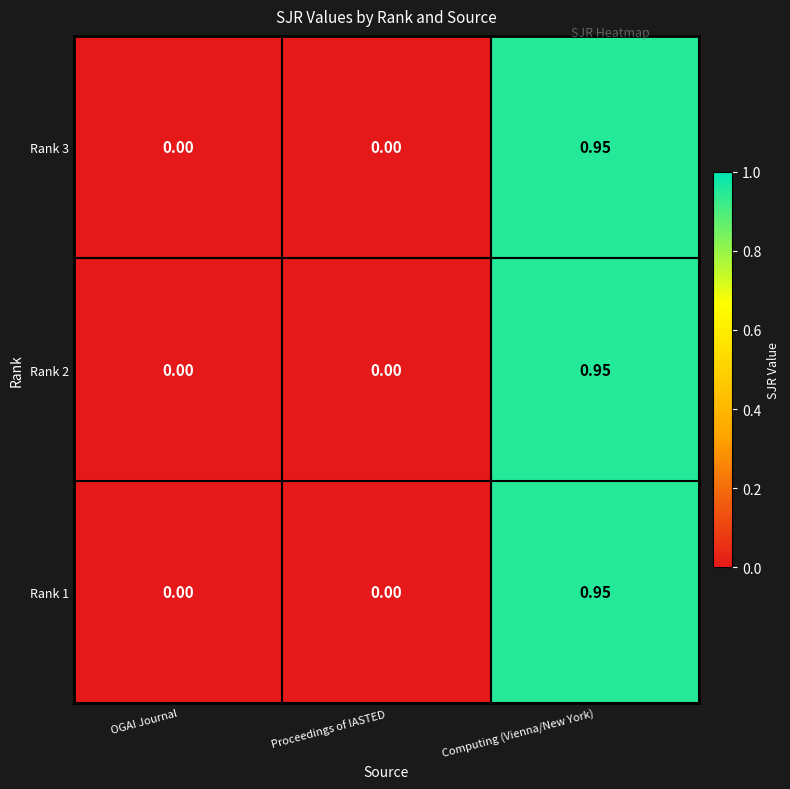

Which category has the highest value in the Rank 1 series?

Computing (Vienna/New York)